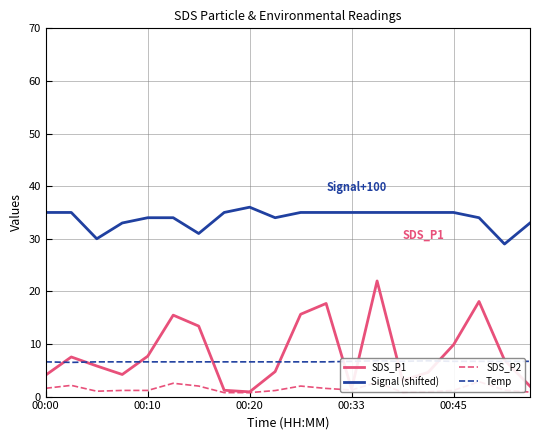

The SDS_P1 series shows 1.4 at 00:33. True or false?

True